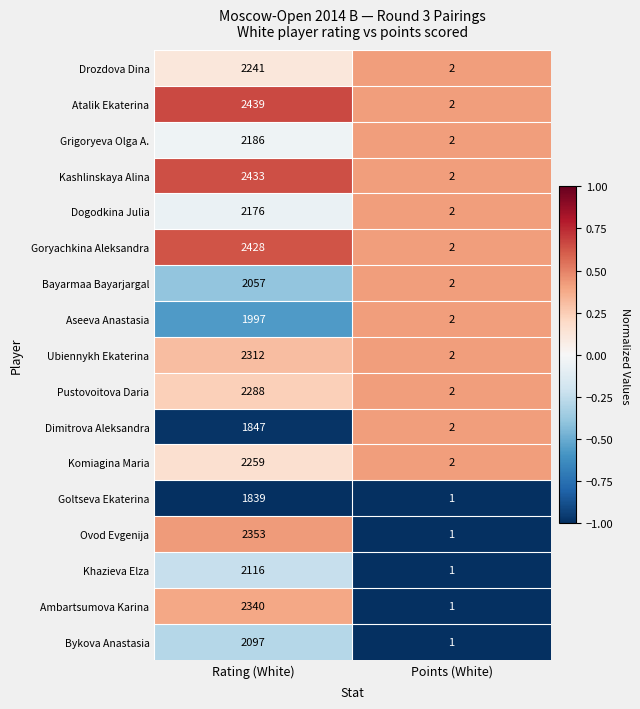

The value of Goltseva Ekaterina at Rating (White) is 1839. True or false?

True